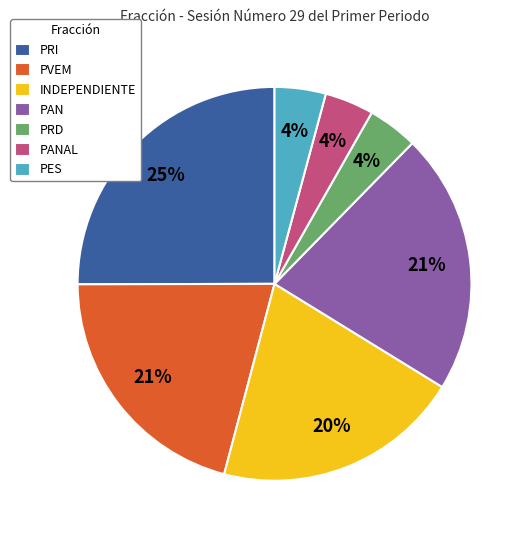

Approximately how many times larger is the value at PRI compared to PVEM?

1.2